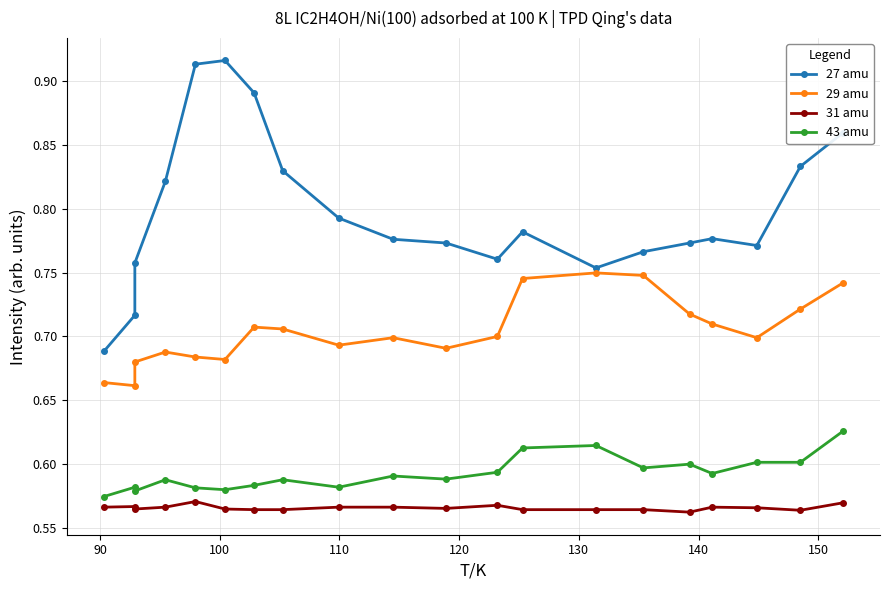

What is the maximum value shown in the chart?

0.9